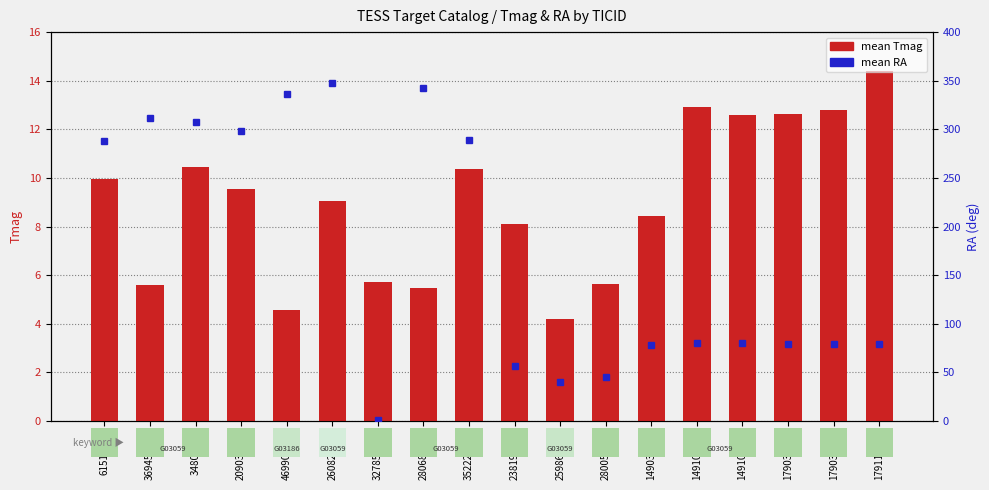

True or false: mean Tmag has a value of 4.4 at 149102723.

False